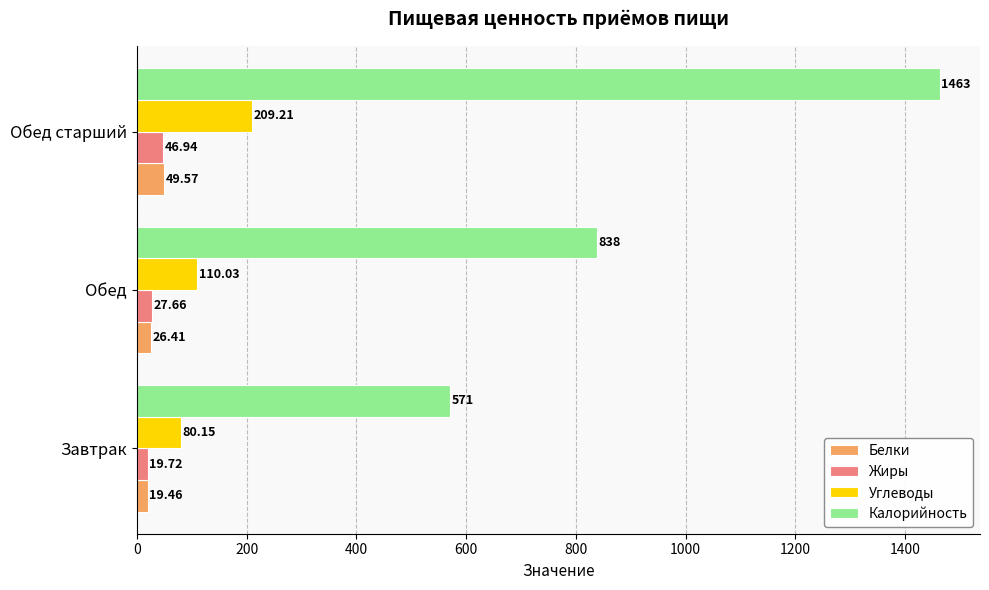

List the labels in order of Калорийность value, largest first.

Обед старший, Обед, Завтрак